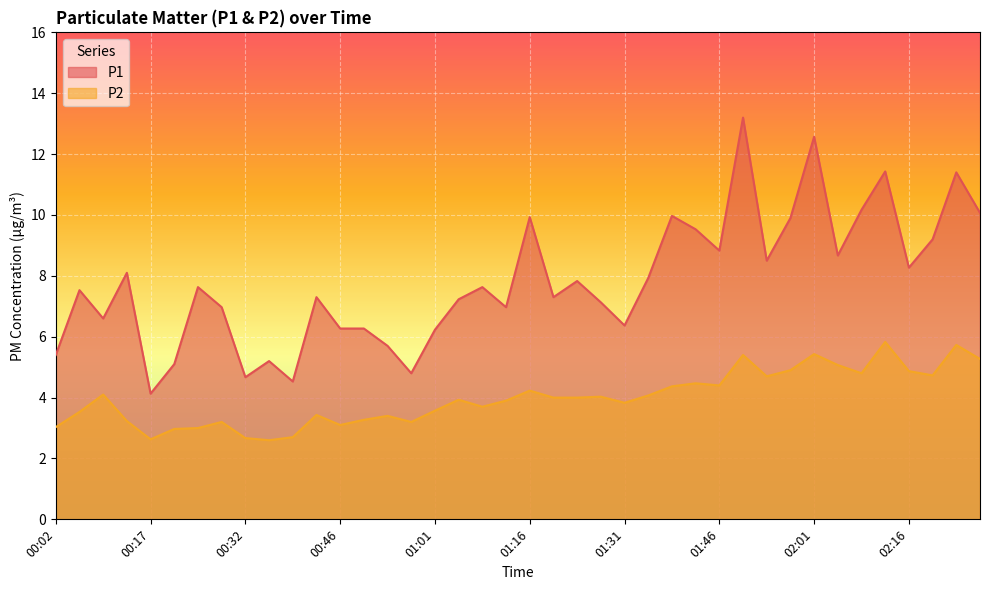

At which label is P2 closest to 4?

01:20